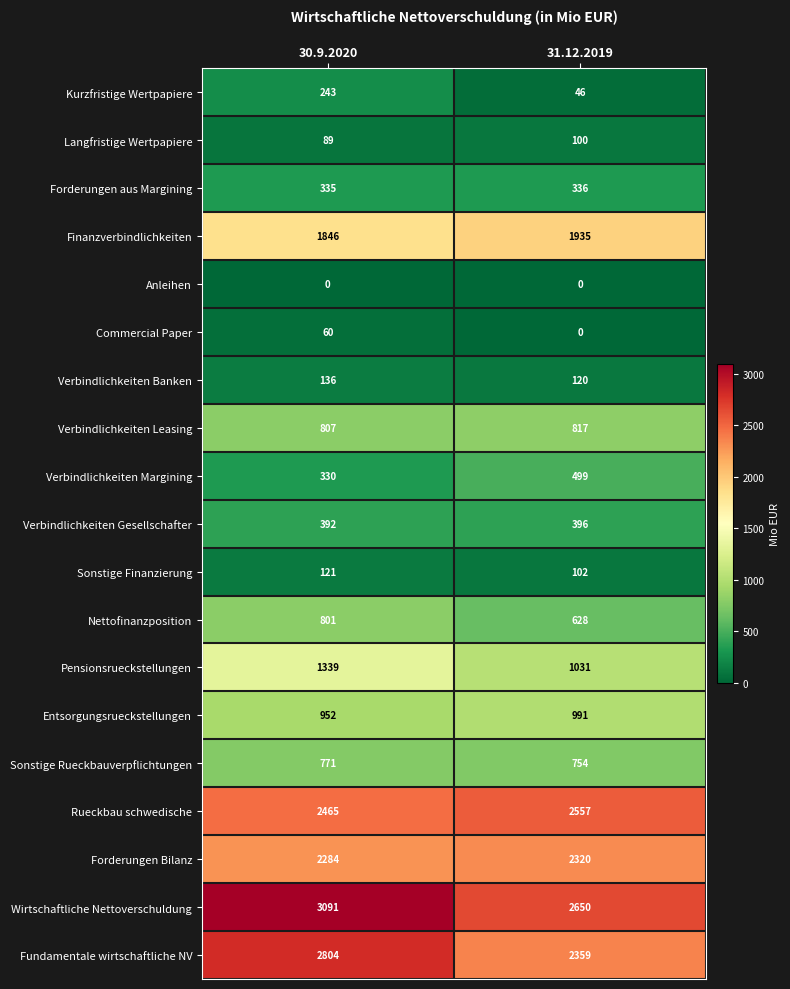

What is the spread (max minus min) of values at 31.12.2019?

2650